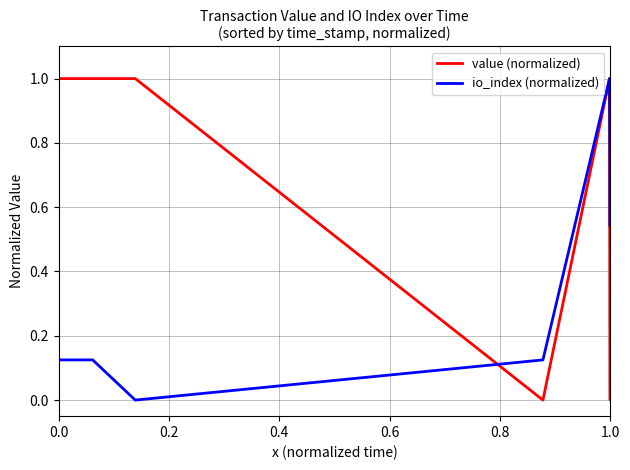

Does the chart display data point markers on the line(s)?

No